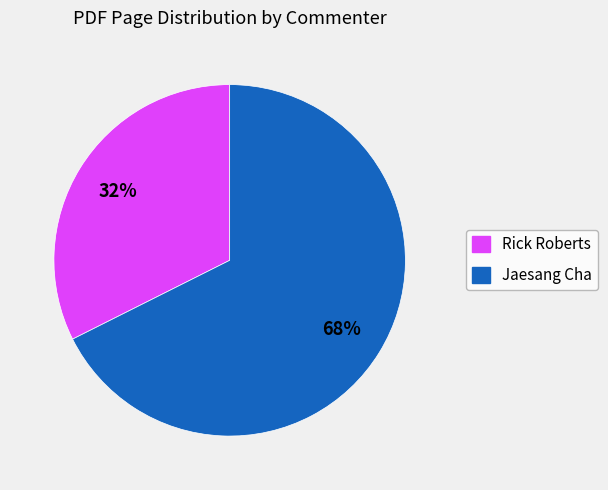

To the nearest percent, what is the average slice percentage?

50%